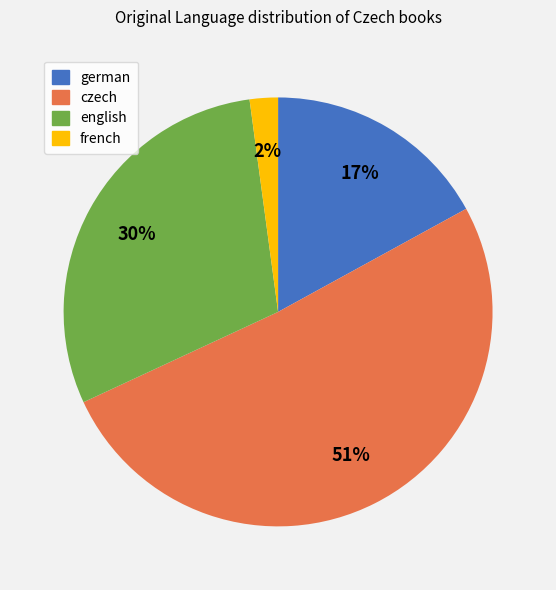

Is there a majority slice in this chart?

Yes